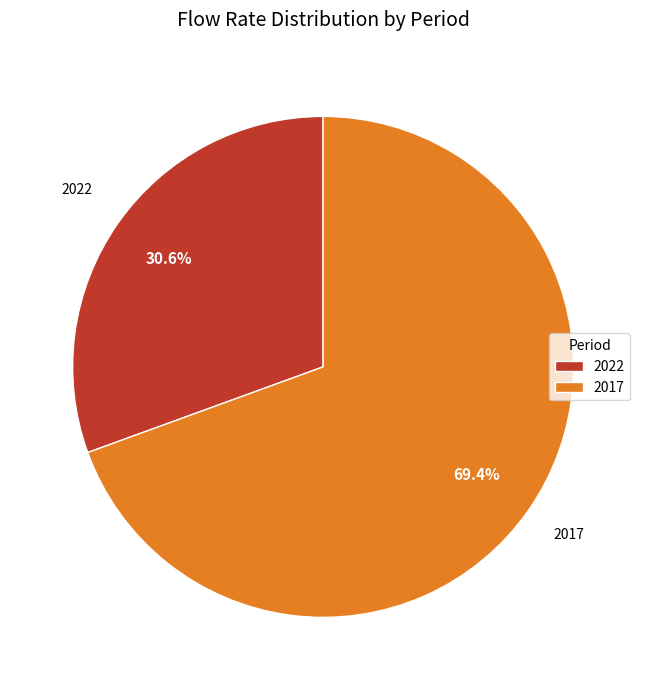

Rank the categories by value from highest to lowest.

2017, 2022